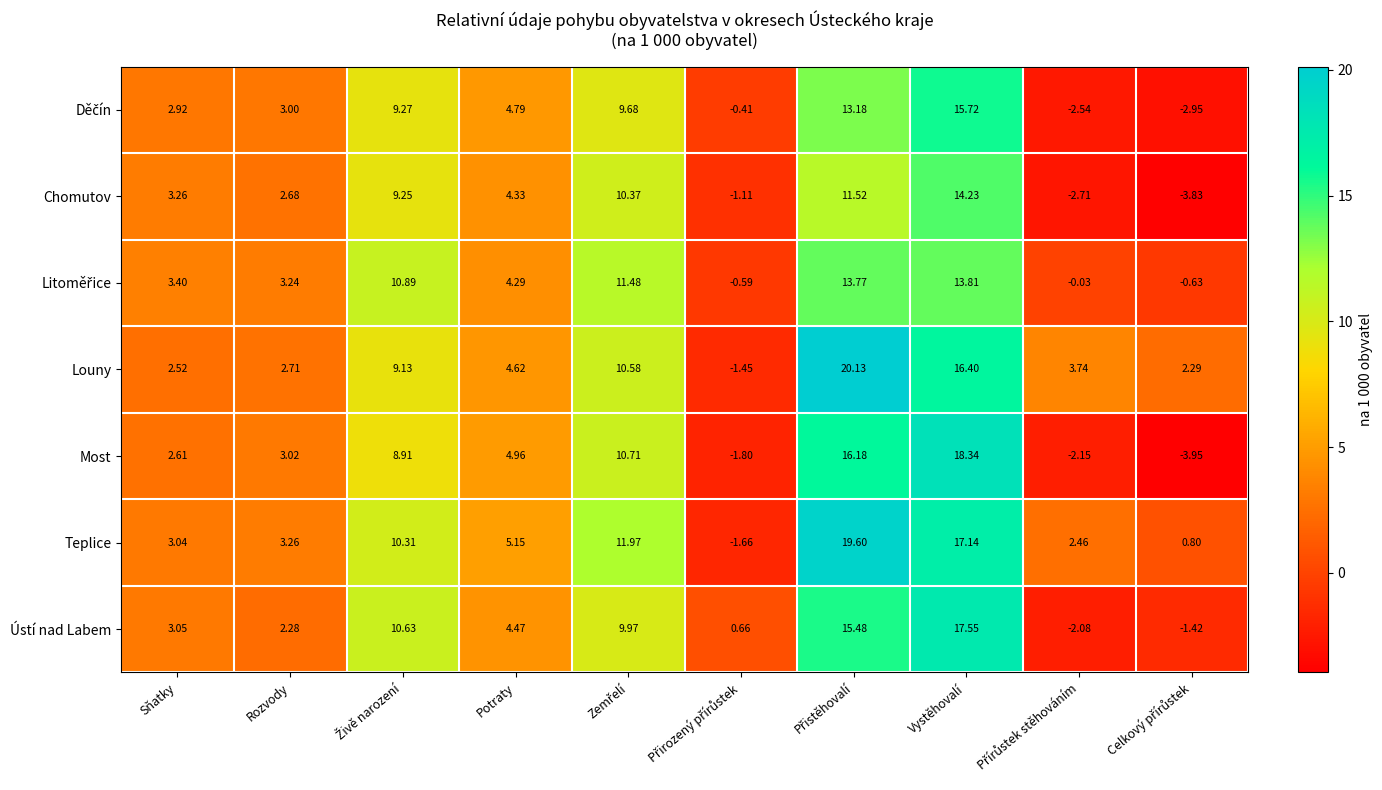

Which series has the widest spread of values?

Most